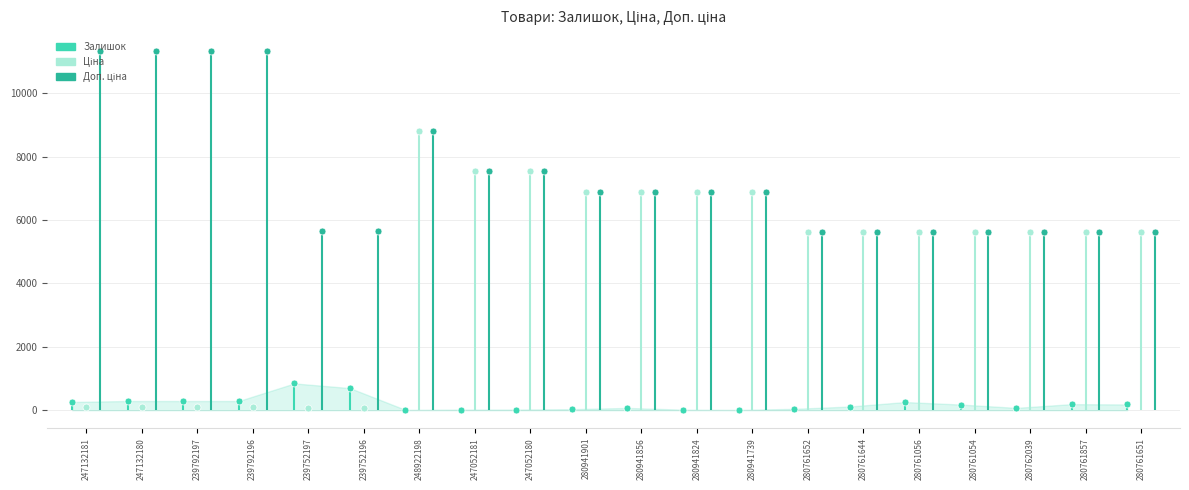

What is the maximum value shown in the chart?

11334.0